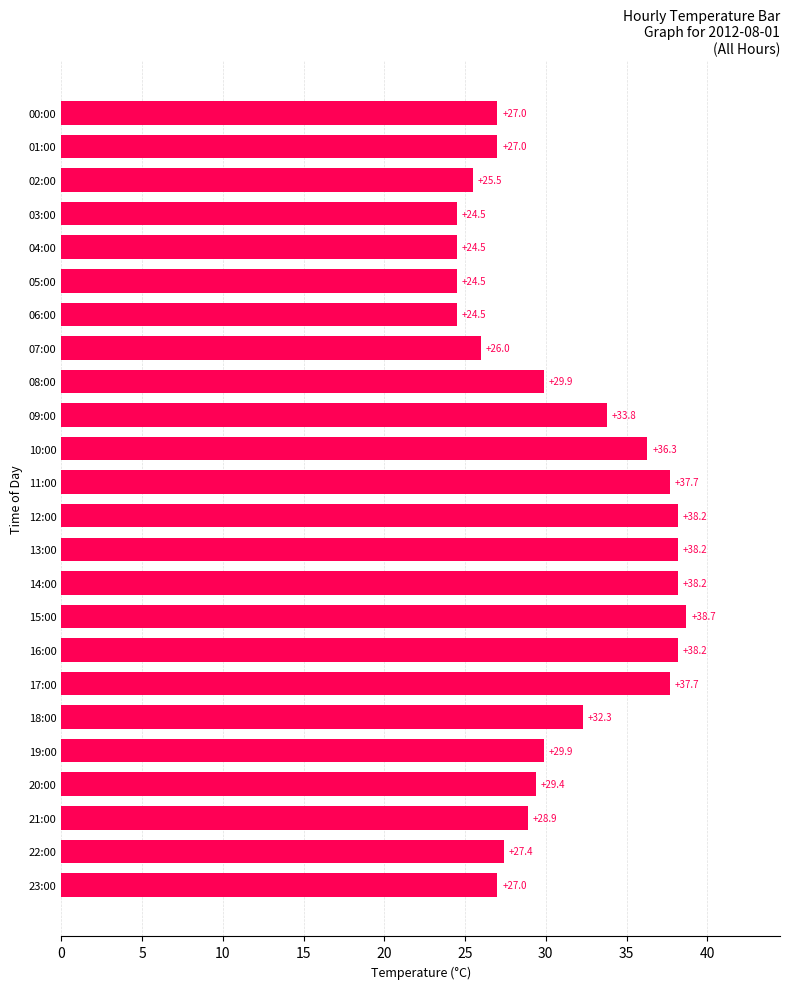

What is the ratio of the value at 23:00 to the value at 22:00?

1.0